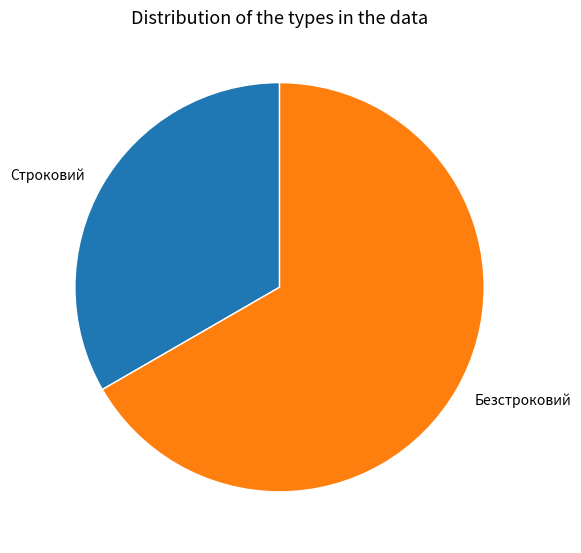

Rank the categories by value from lowest to highest.

Строковий, Безстроковий